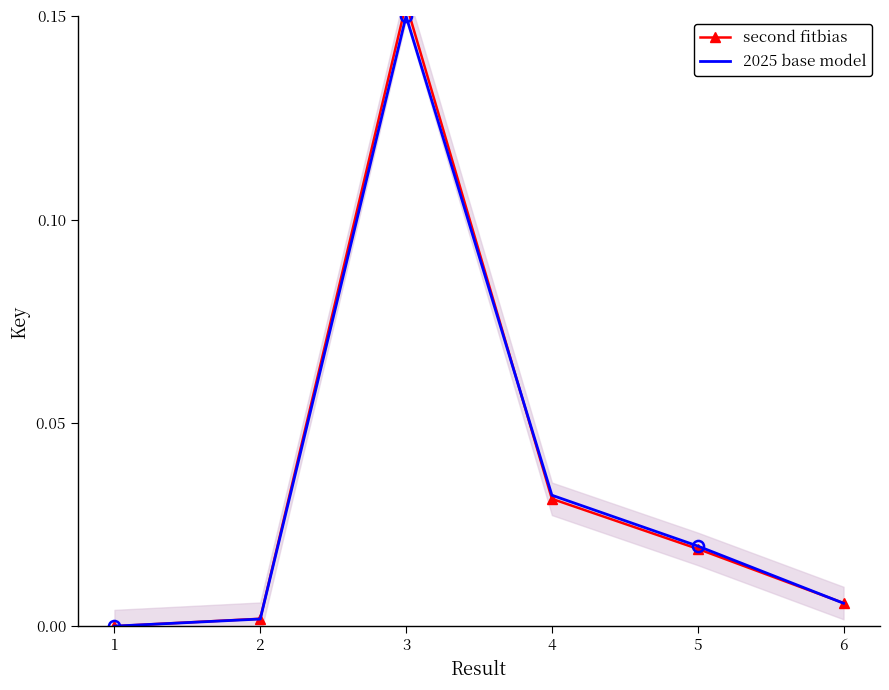

At which category is the sum across all series the highest?

3